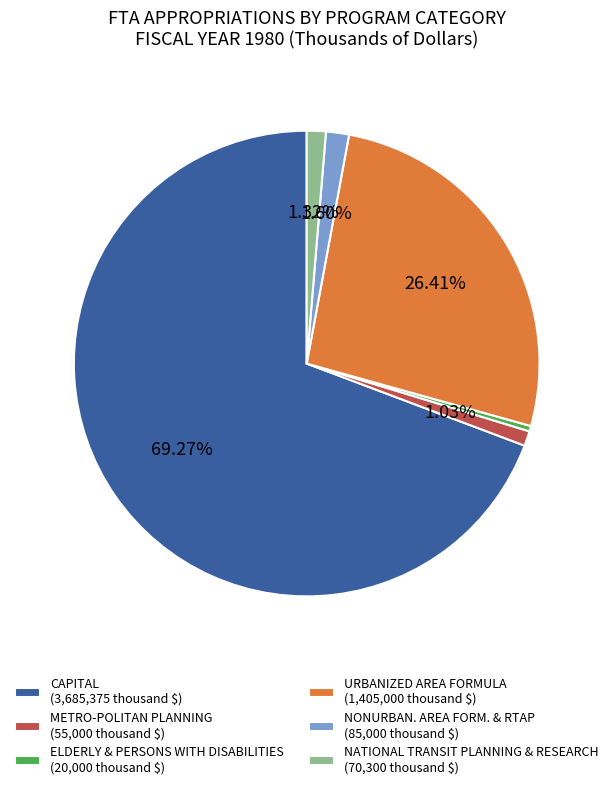

Which has a higher value, ELDERLY & PERSONS WITH DISABILITIES or METRO-POLITAN PLANNING?

METRO-POLITAN PLANNING